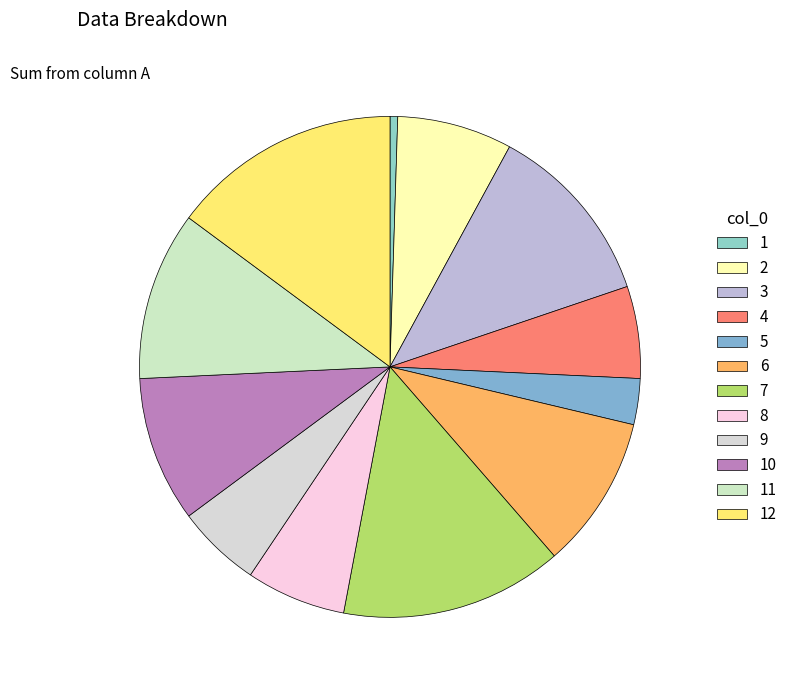

Combined, do 5 and 1 account for over 50%?

No